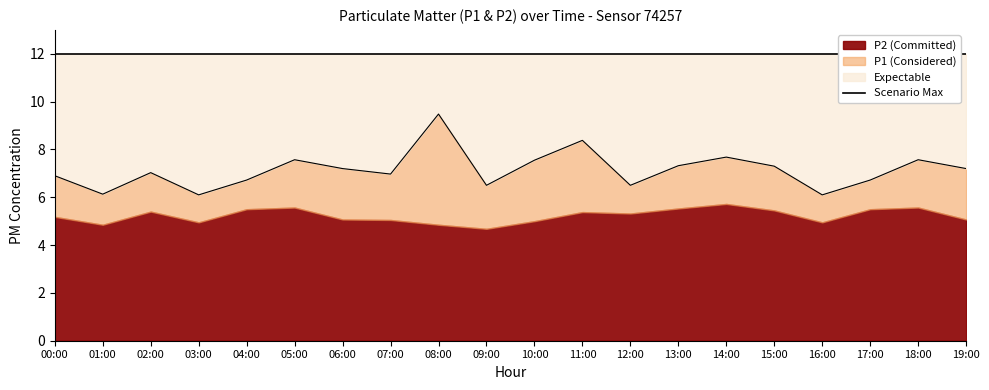

Read the value at 11:00.

8.4